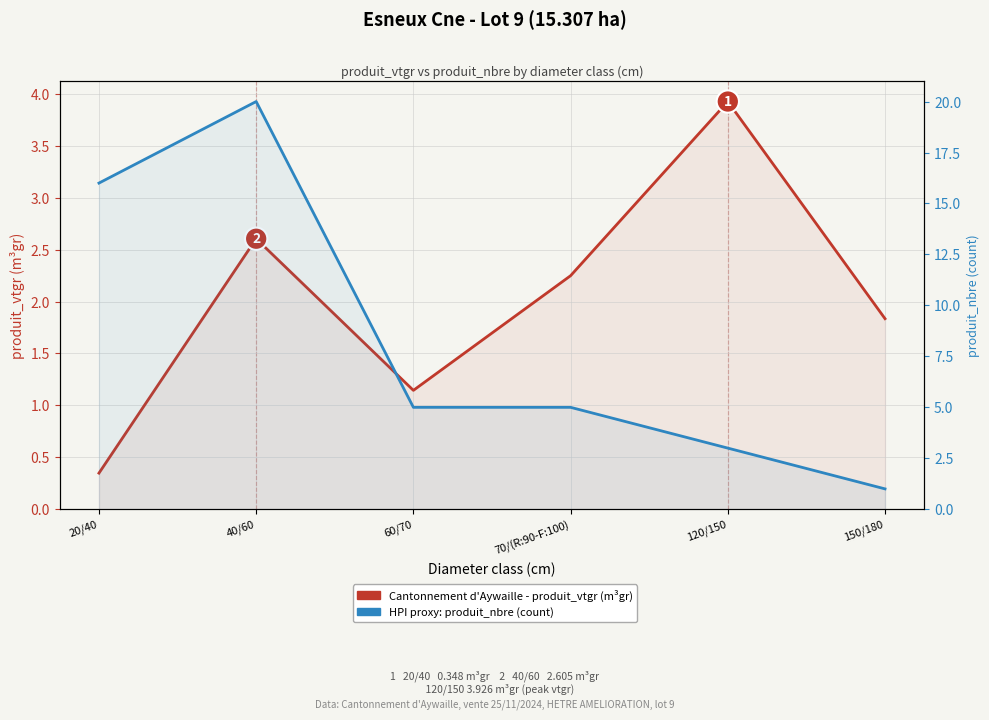

What is the average value of the Cantonnement d'Aywaille - produit_vtgr (m³gr) series?

2.0